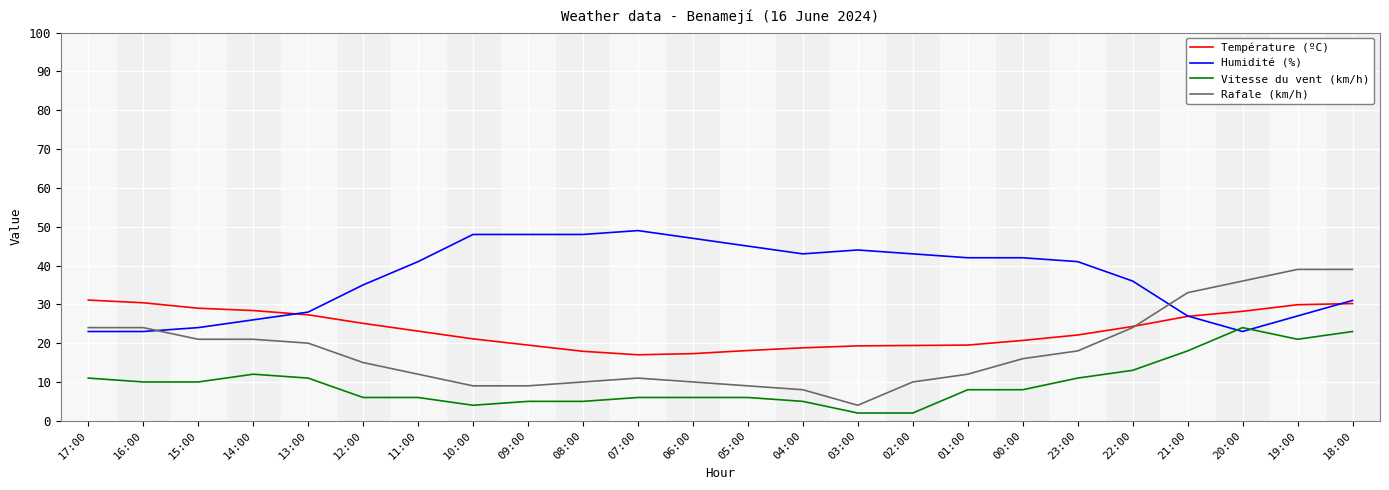

How many times do Rafale (km/h) and Humidité (%) cross each other?

2